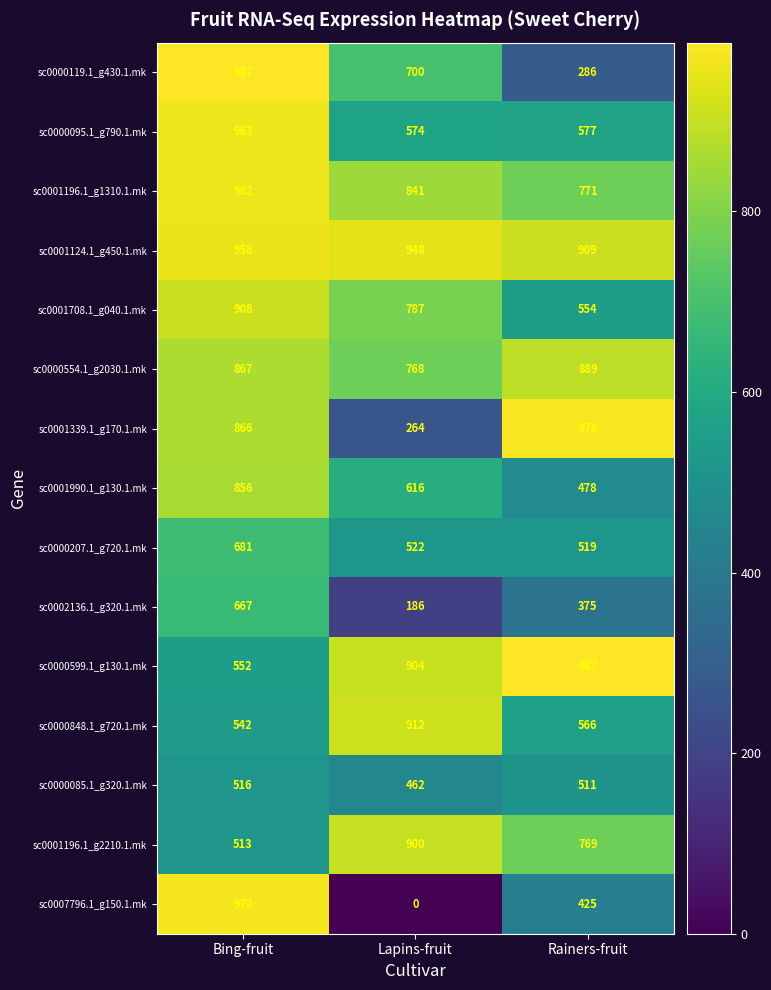

What is the difference between the sc0001196.1_g2210.1.mk values at Bing-fruit and Rainers-fruit?

256